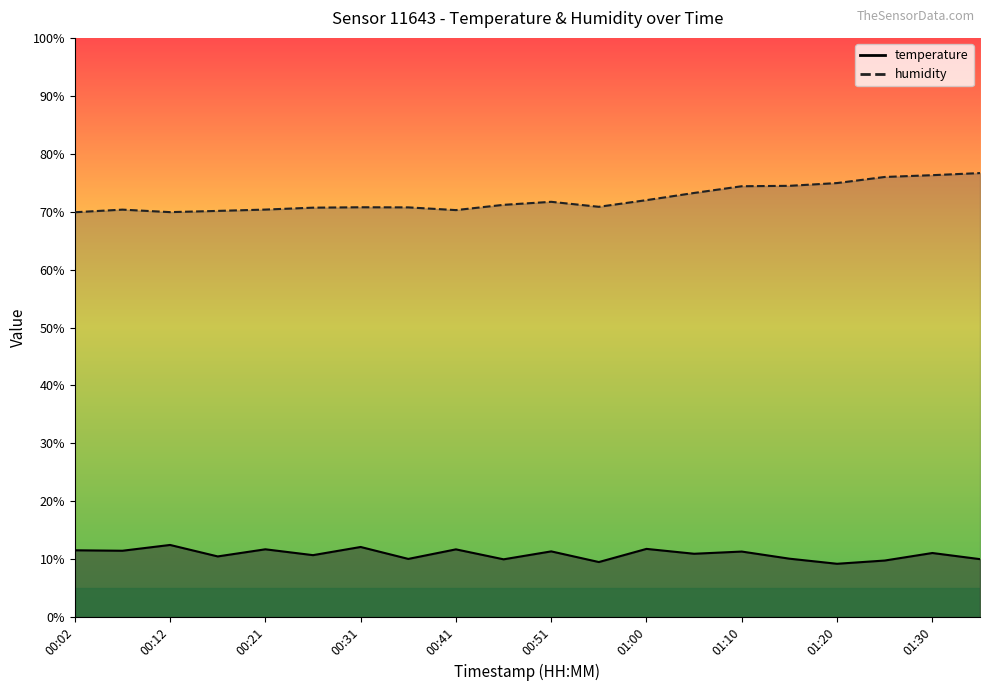

Reading left to right, transcribe all the data shown in this chart.

temperature: 00:02=11.5	00:07=11.5	00:12=12.5	00:17=10.5	00:21=11.7	00:26=10.7	00:31=12.1	00:36=10.1	00:41=11.7	00:46=10.0	00:51=11.3	00:56=9.5	01:00=11.8	01:05=10.9	01:10=11.3	01:15=10.1	01:20=9.2	01:25=9.8	01:30=11.1	01:35=10.0
humidity: 00:02=69.9	00:07=70.3	00:12=69.9	00:17=70.1	00:21=70.4	00:26=70.7	00:31=70.8	00:36=70.7	00:41=70.3	00:46=71.2	00:51=71.7	00:56=70.8	01:00=72.0	01:05=73.2	01:10=74.4	01:15=74.5	01:20=74.9	01:25=76.0	01:30=76.3	01:35=76.7